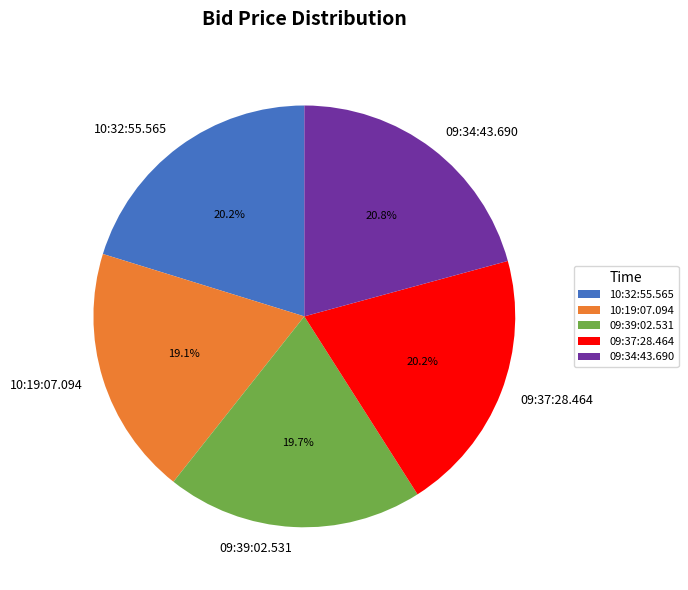

What percentage is the 10:32:55.565 slice, to the nearest percent?

20%